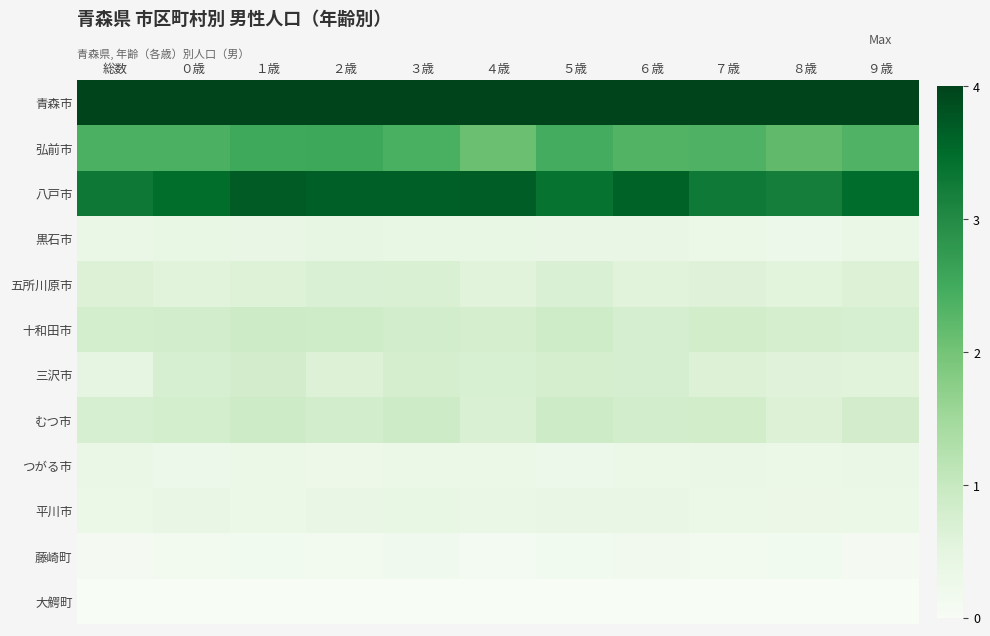

What is the maximum value shown in the chart?

4.0